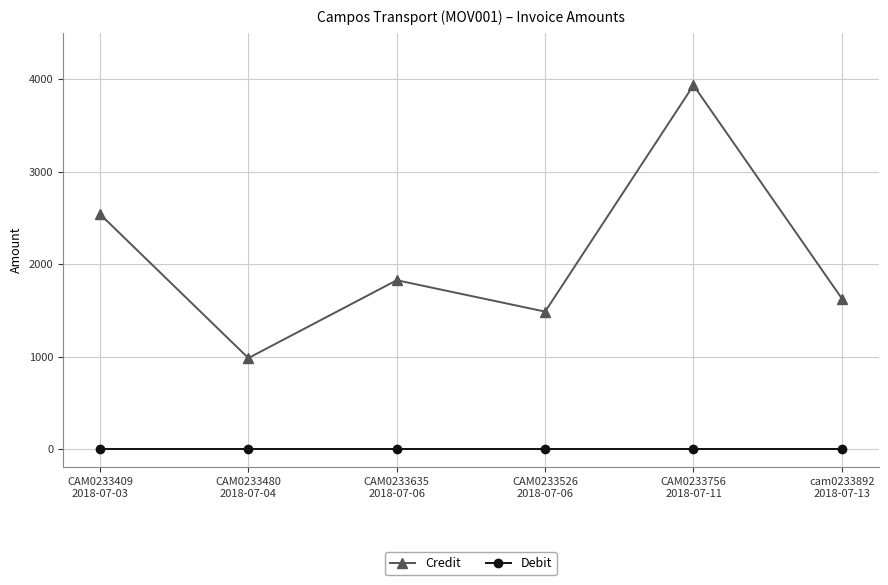

Where does the Credit series first go above 1824?

CAM0233409
2018-07-03